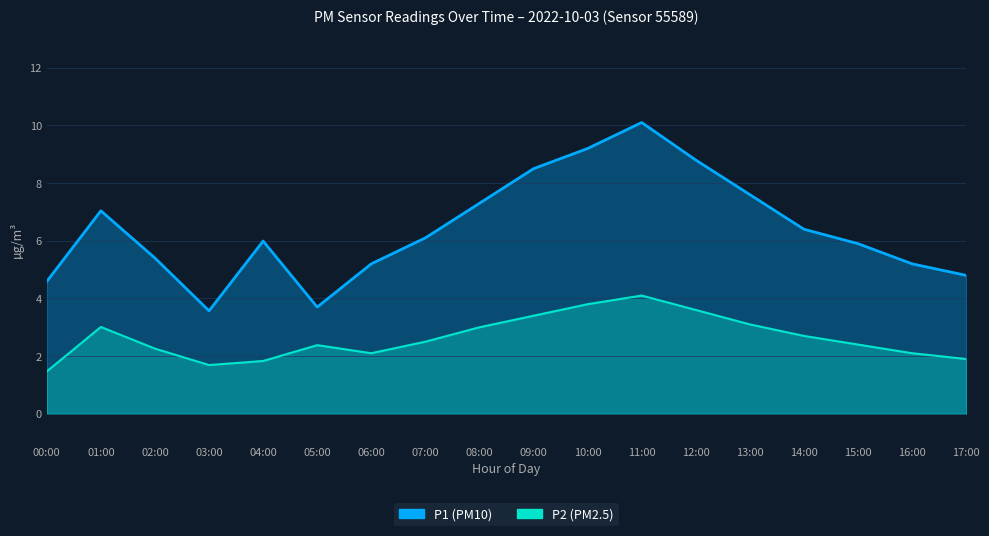

At which label does P1 first exceed 6?

01:00